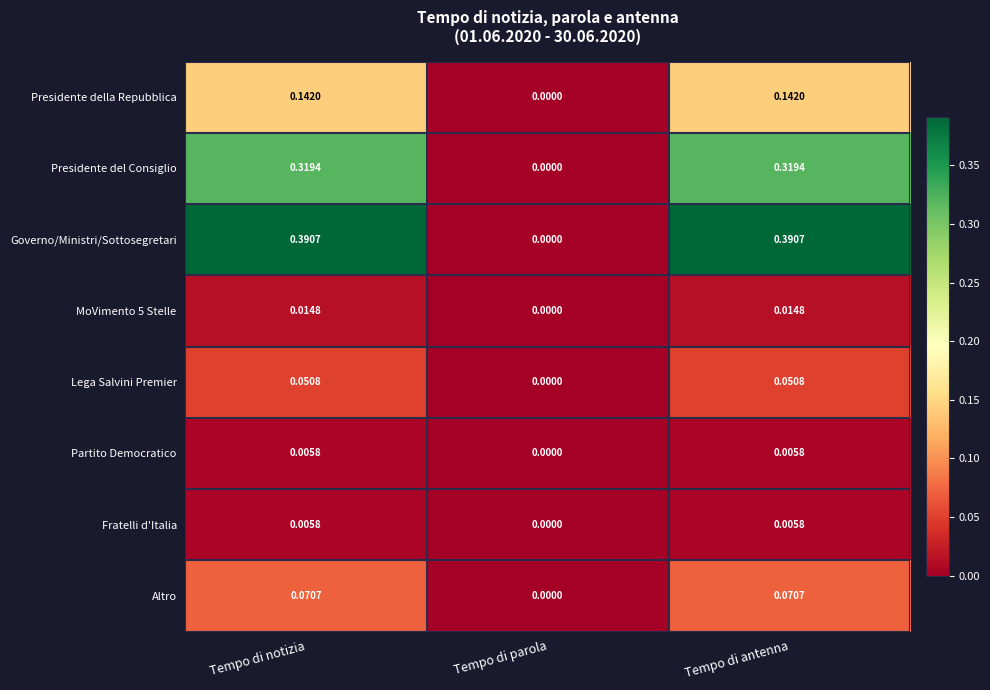

Is the value of Lega Salvini Premier at Tempo di antenna greater than the value of MoVimento 5 Stelle at Tempo di antenna?

Yes